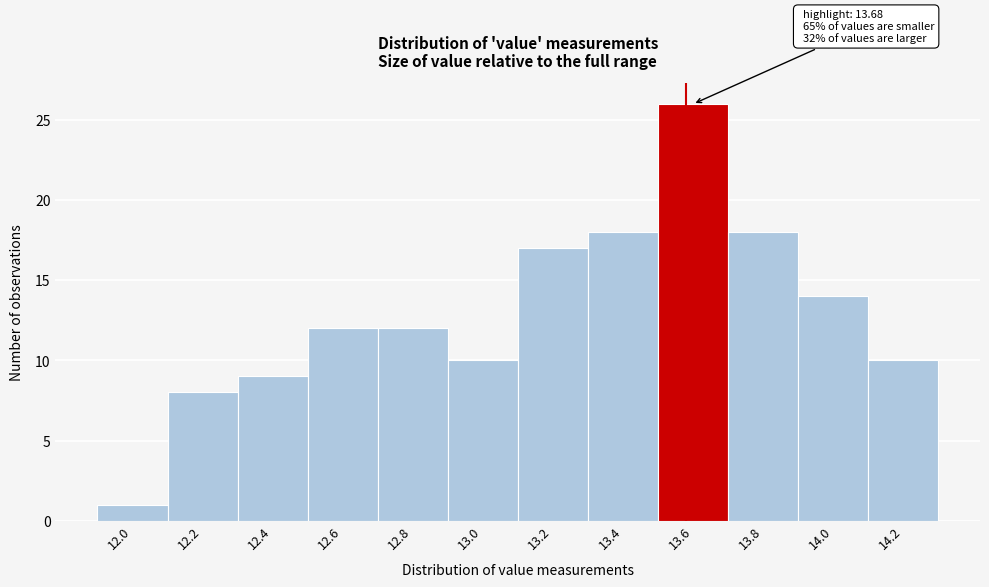

Reading right to left, extract all data points from this chart.

14.2=10	14.0=14	13.8=18	13.6=26	13.4=18	13.2=17	13.0=10	12.8=12	12.6=12	12.4=9	12.2=8	12.0=1